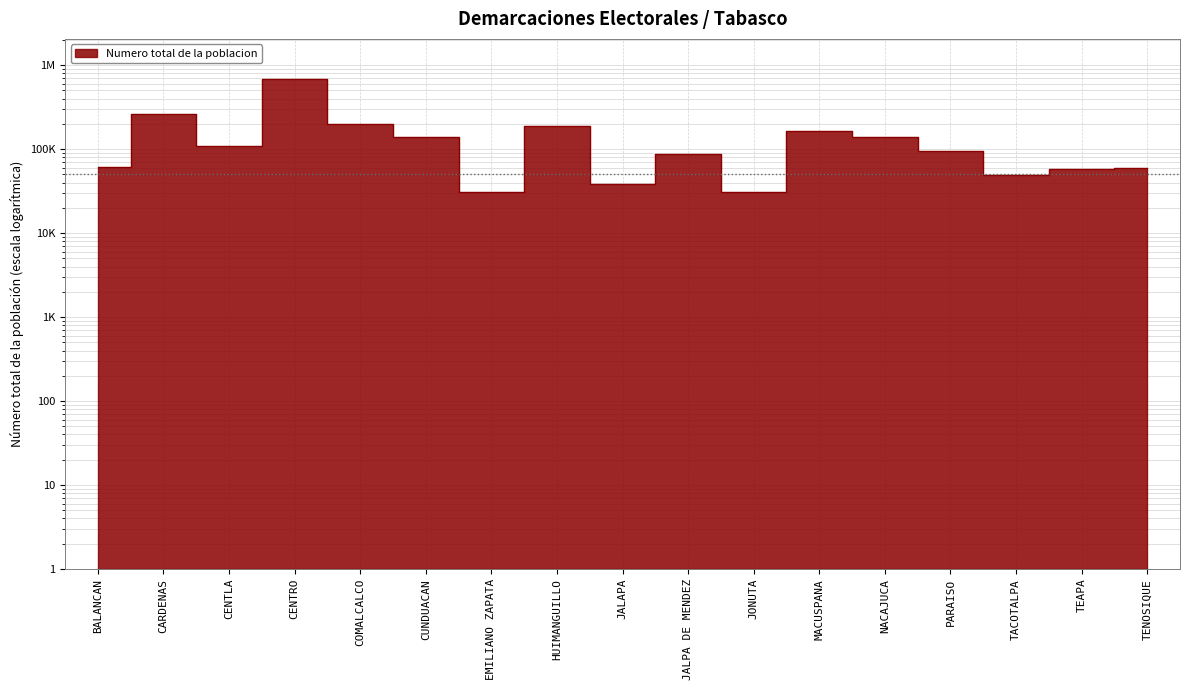

What is the value of the 17th point from the left?

59814